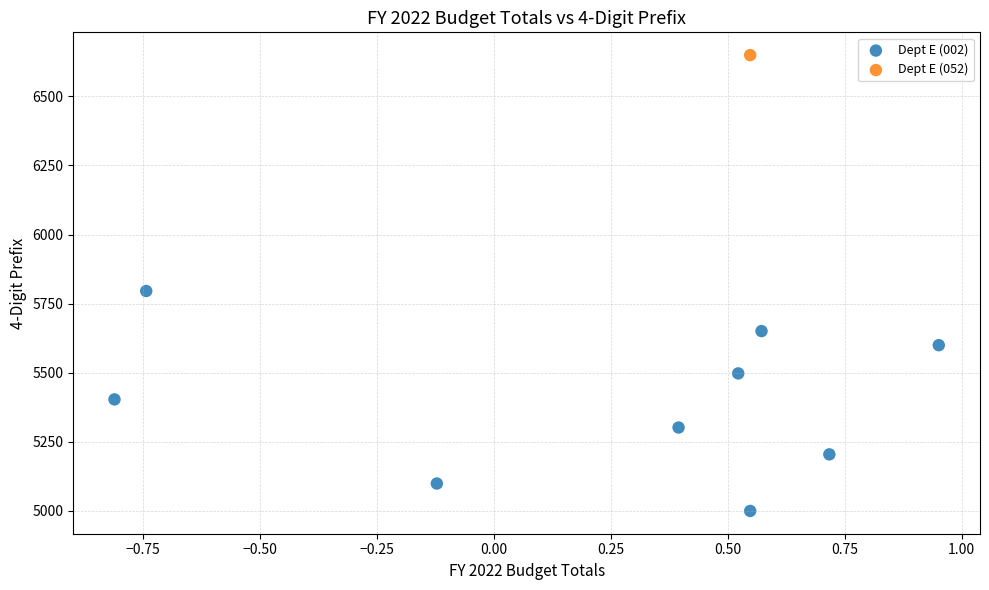

What are all the series names shown in the legend?

Dept E (002), Dept E (052)